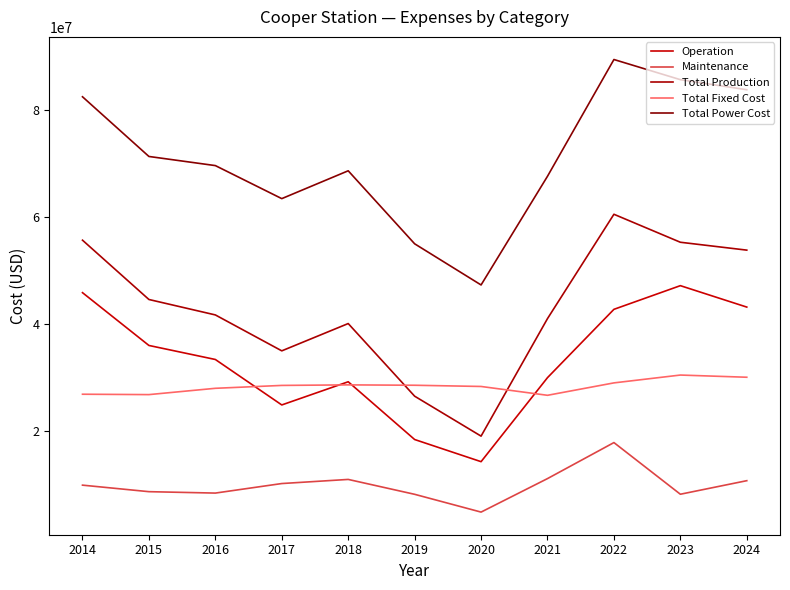

How many lines are shown in the chart?

5